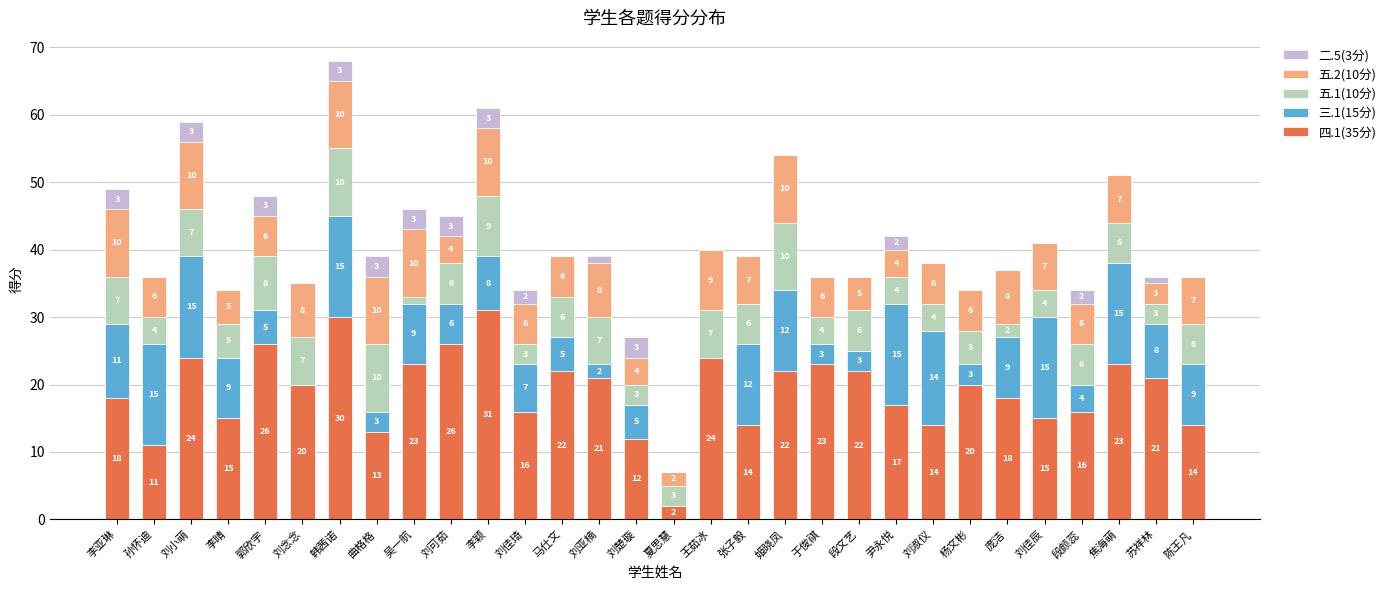

The value of 四.1(35分) at 李颖 is 31. True or false?

True